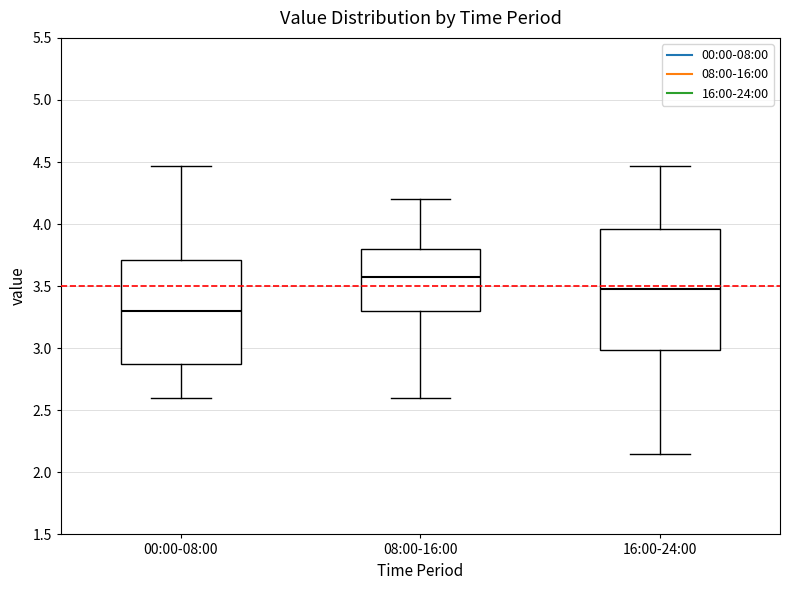

Comparing the boxes themselves (not the whiskers), which one is the tallest?

16:00-24:00